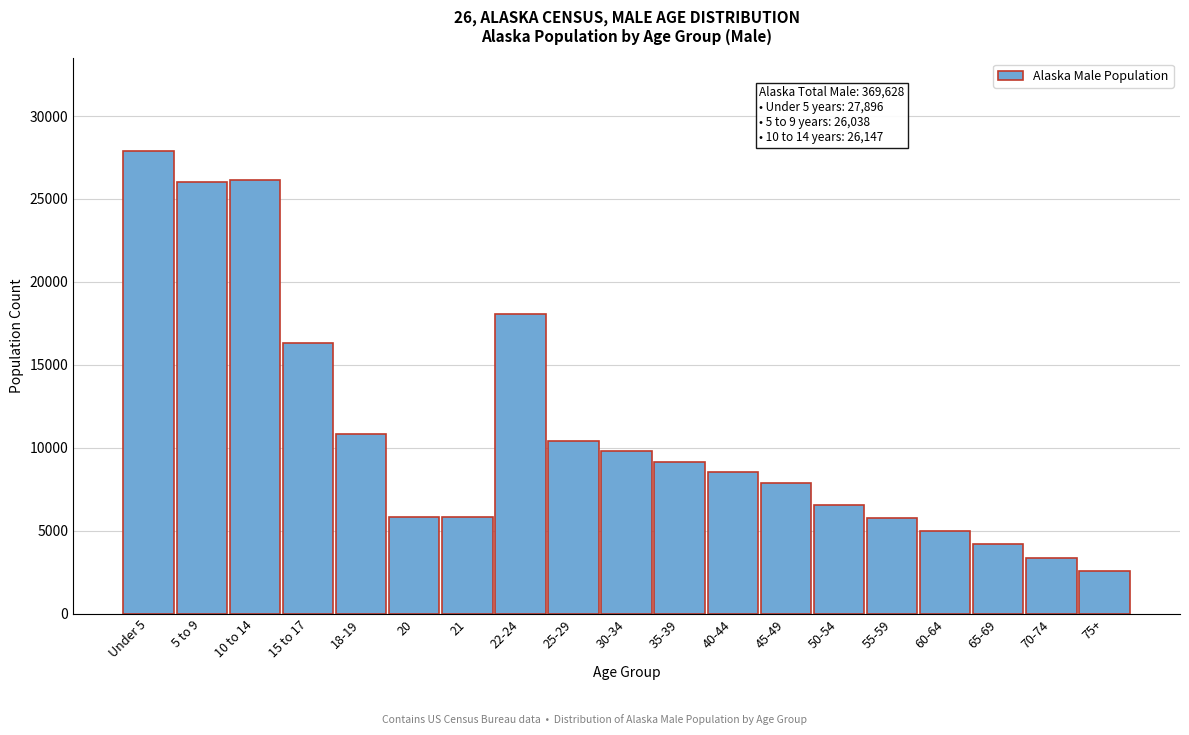

At which label is the value closest to 15238?

15 to 17